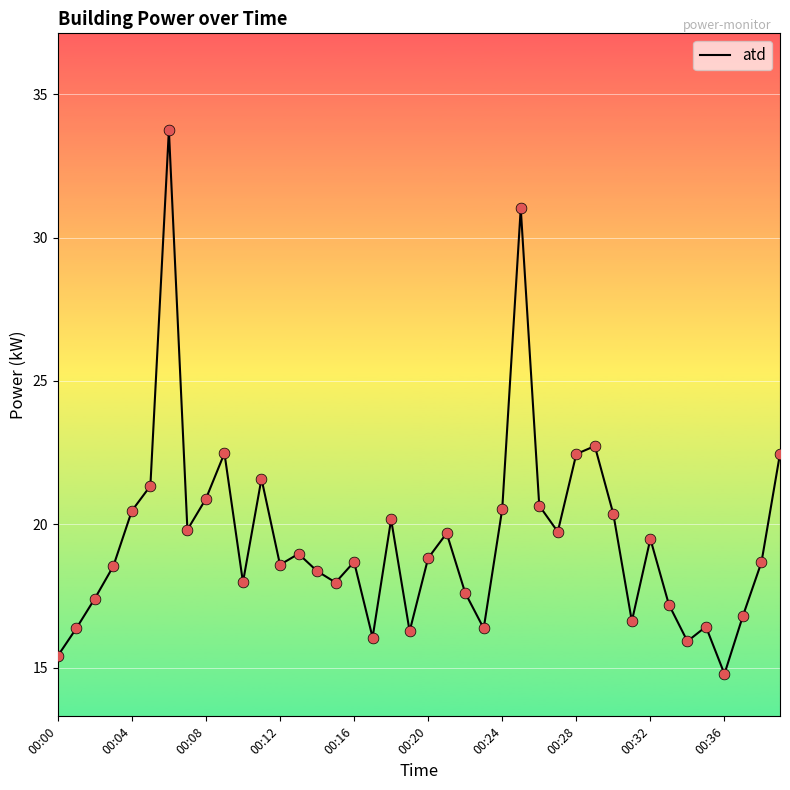

What is the difference between the maximum and minimum values?

19.0